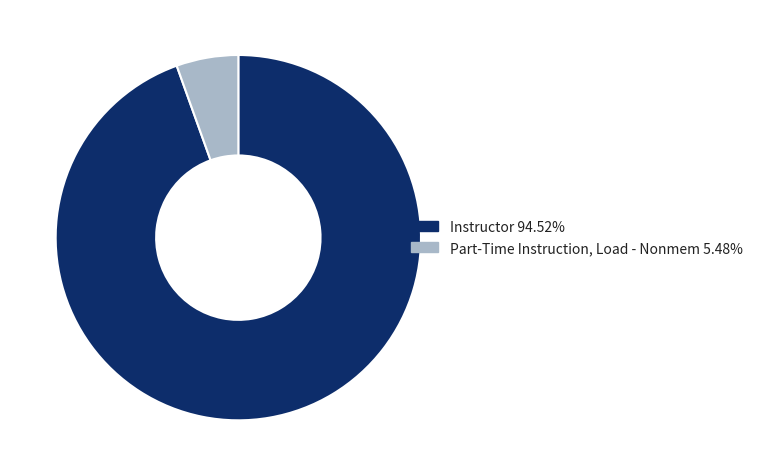

Combined, do Part-Time Instruction, Load - Nonmem and Instructor account for over 50%?

Yes